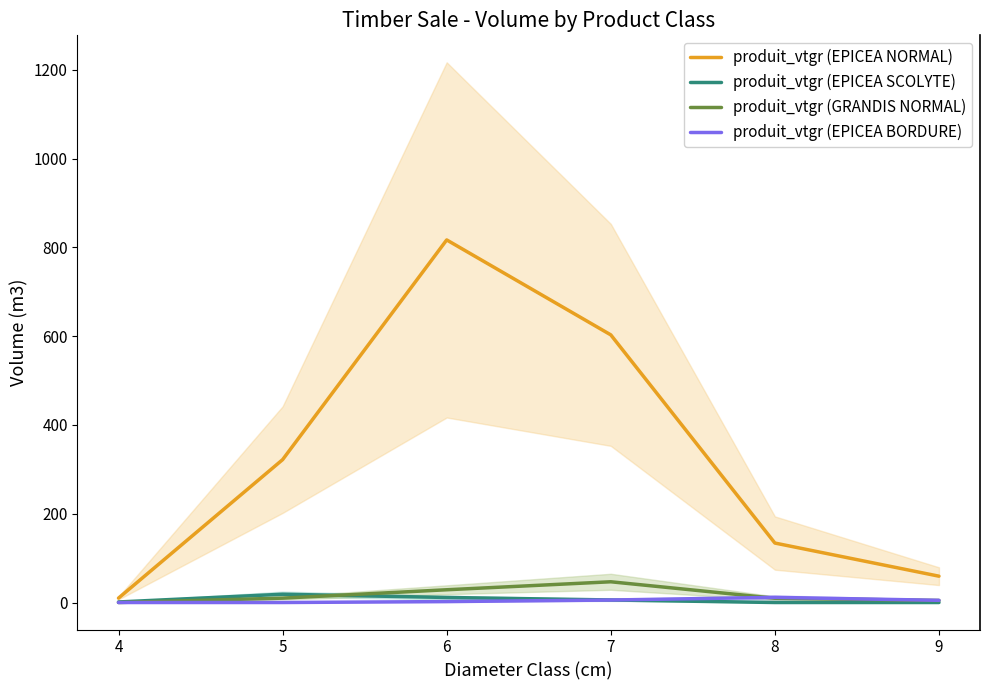

True or false: produit_vtgr (EPICEA NORMAL) and produit_vtgr (GRANDIS NORMAL) intersect in this chart.

False